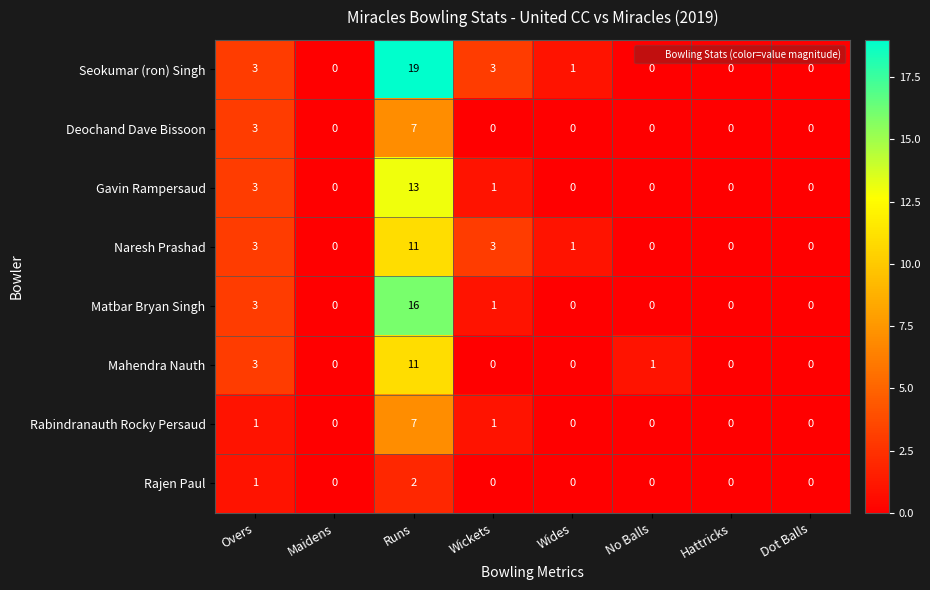

How many data points does each series have?

8